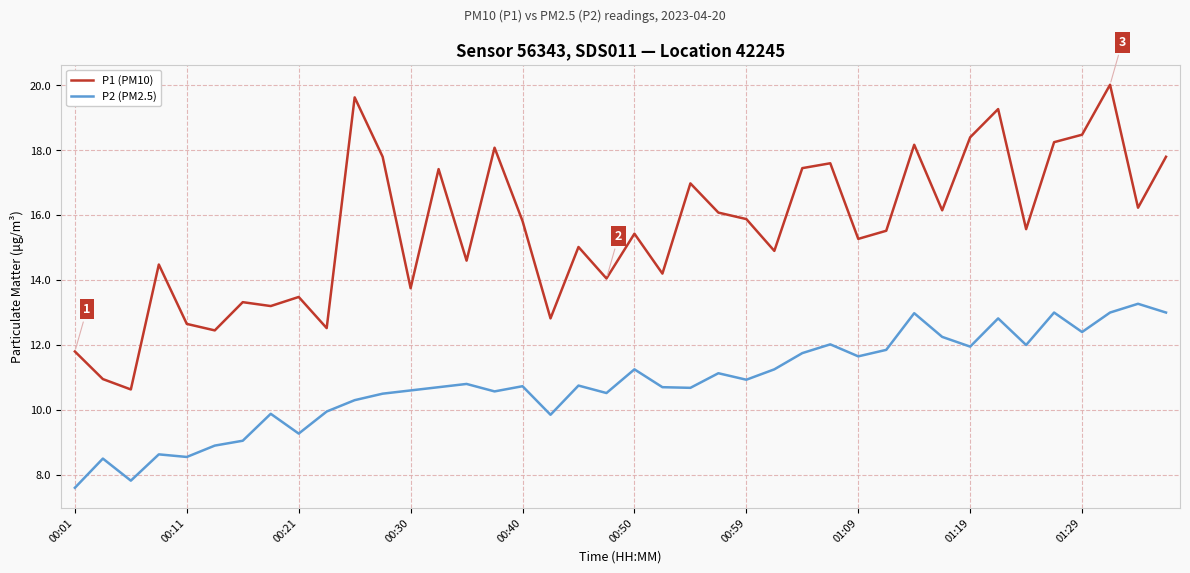

What is the average value of the P1 (PM10) series?

15.6